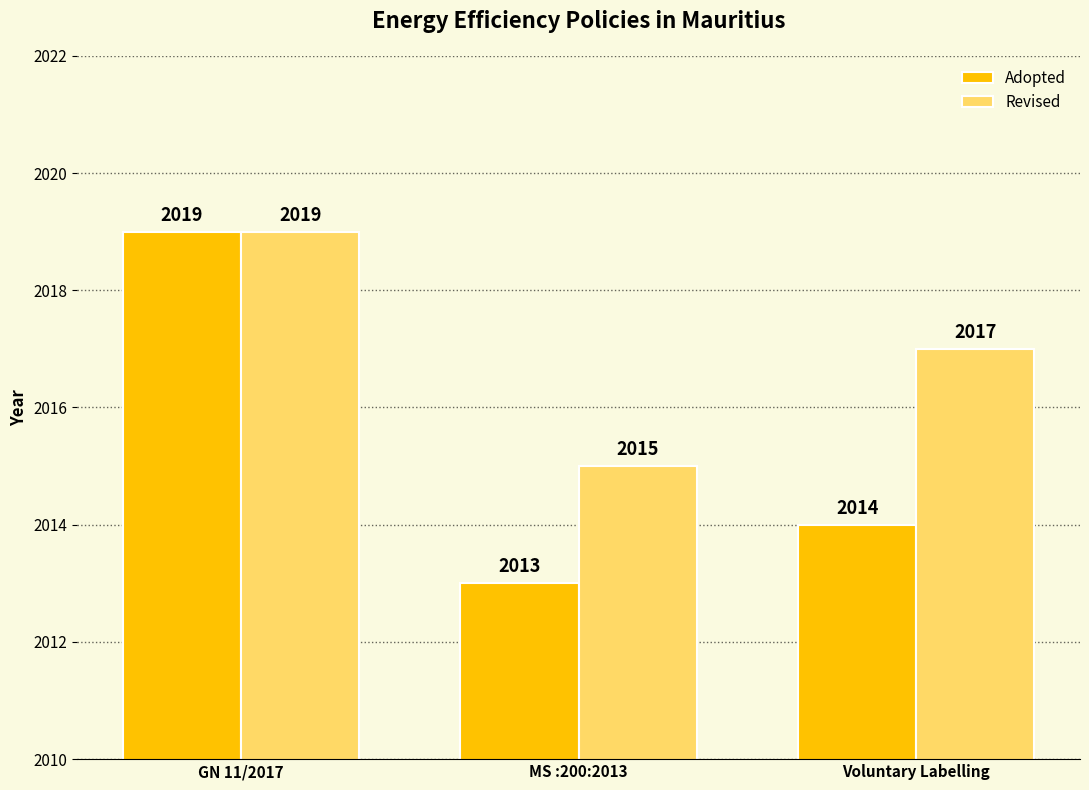

What are all the series names shown in the legend?

Adopted, Revised